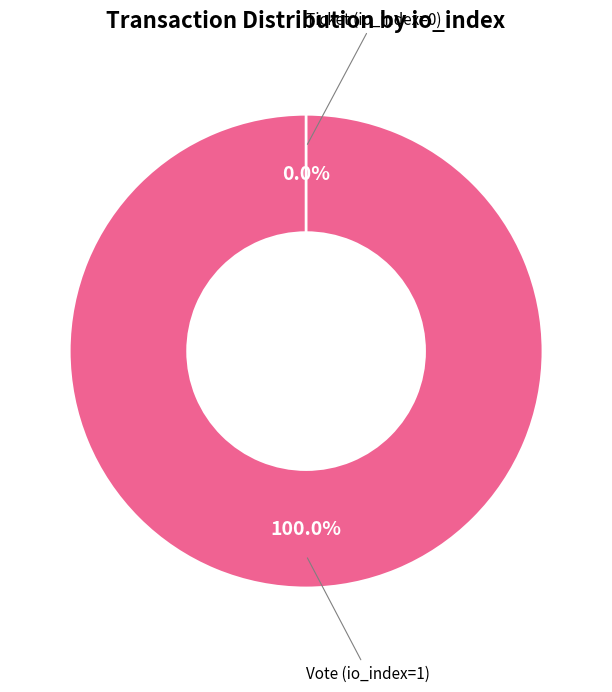

Which category has the biggest portion of the pie?

Vote (io_index=1)